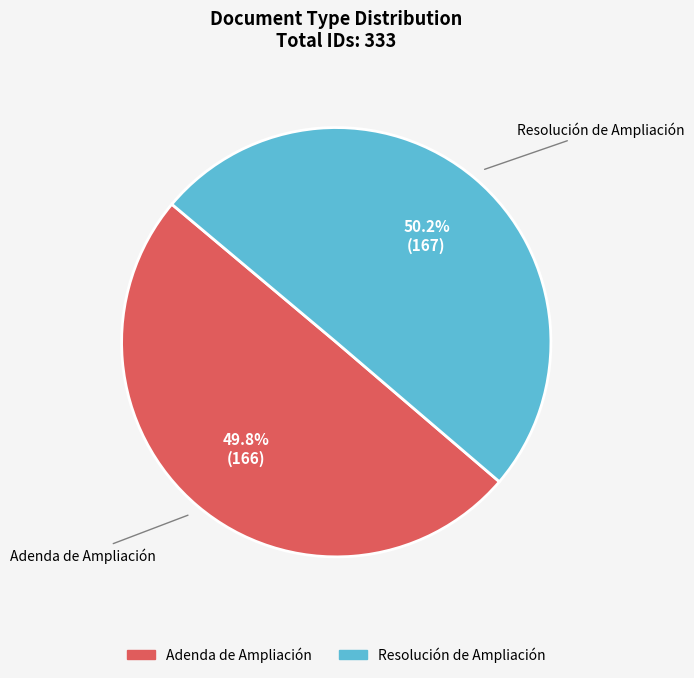

To the nearest percent, what is the average slice percentage?

50%